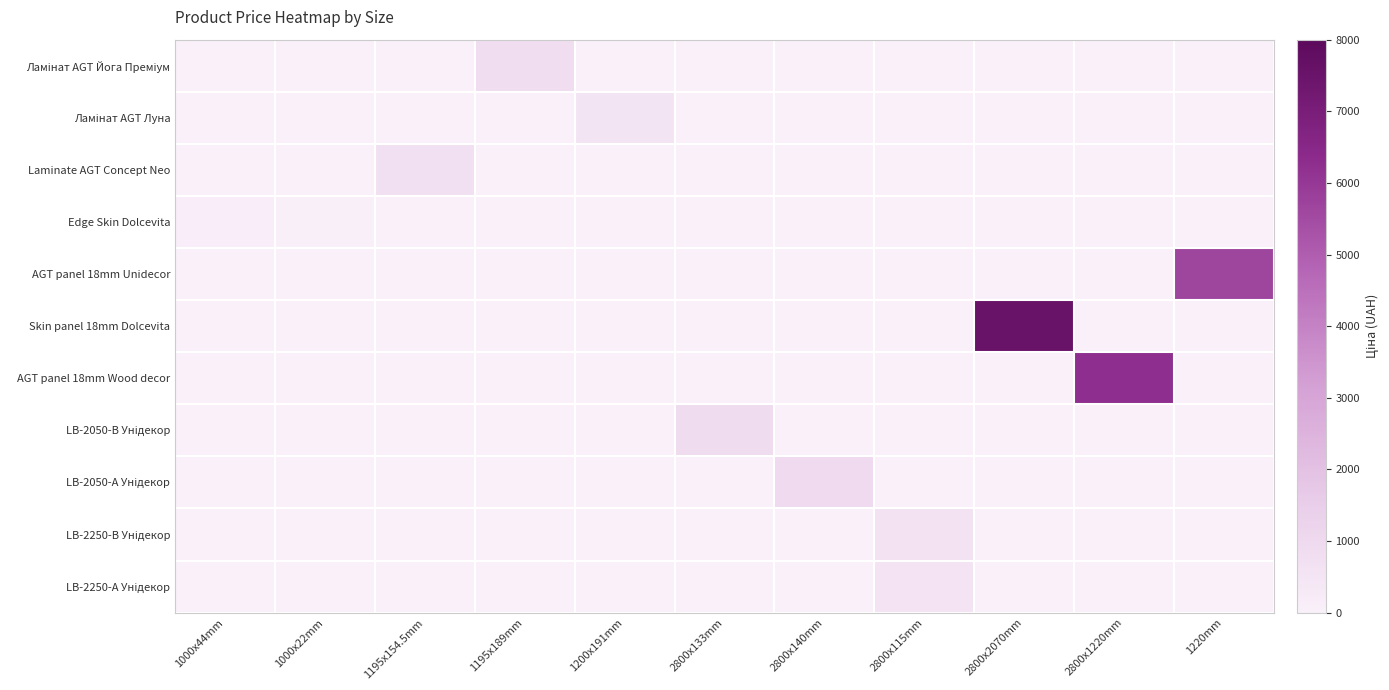

Which series has the widest spread of values?

Skin panel 18mm Dolcevita